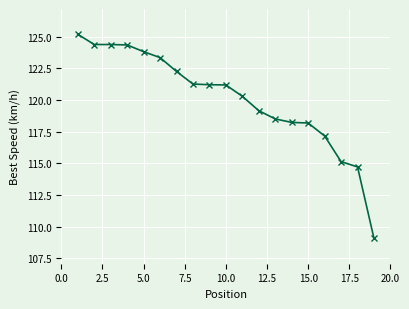

What is the sum of all values?

2281.7